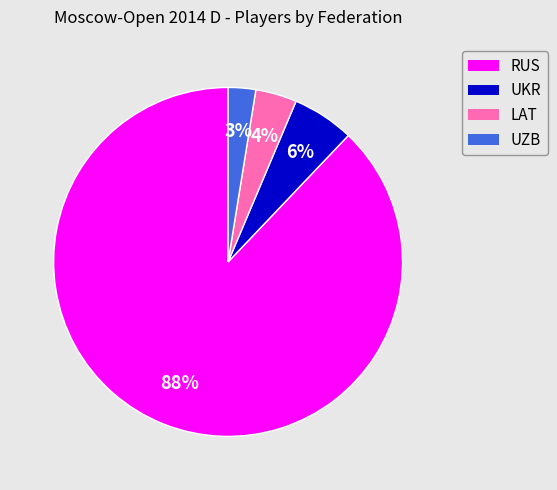

Is it true that LAT is 4% of the pie?

True